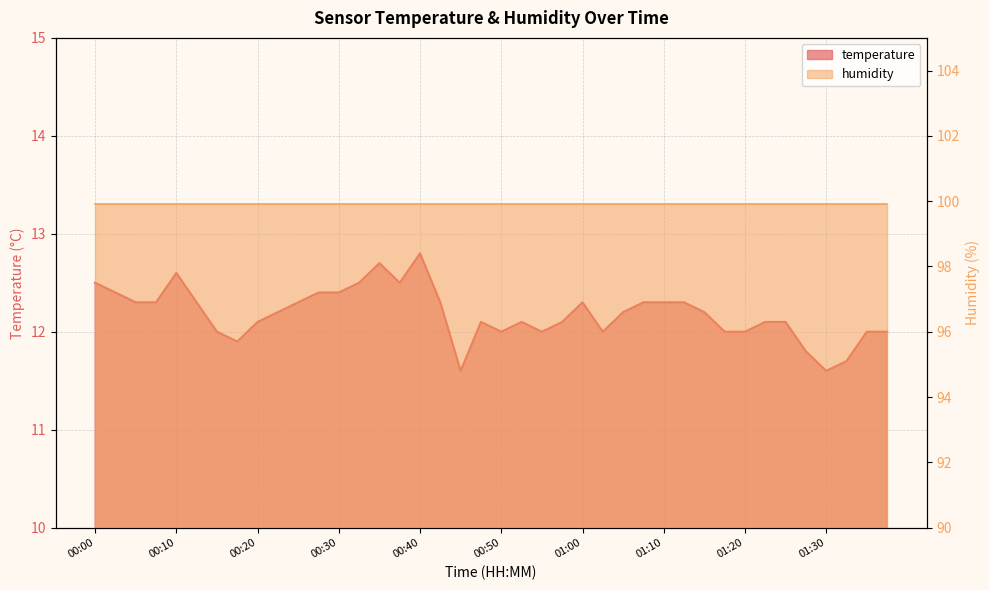

Reading right to left, list all the values displayed in this chart.

01:38=12.0	01:35=12.0	01:33=11.7	01:30=11.6	01:28=11.8	01:25=12.1	01:23=12.1	01:20=12.0	01:18=12.0	01:15=12.2	01:13=12.3	01:10=12.3	01:08=12.3	01:05=12.2	01:03=12.0	01:00=12.3	00:58=12.1	00:55=12.0	00:53=12.1	00:50=12.0	00:48=12.1	00:45=11.6	00:43=12.3	00:40=12.8	00:38=12.5	00:35=12.7	00:33=12.5	00:30=12.4	00:28=12.4	00:25=12.3	00:23=12.2	00:20=12.1	00:18=11.9	00:15=12.0	00:13=12.3	00:10=12.6	00:08=12.3	00:05=12.3	00:03=12.4	00:00=12.5